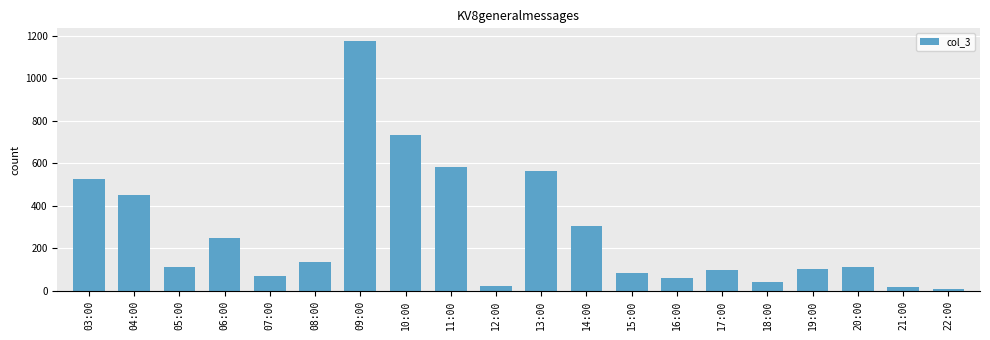

Are the bars grouped side by side (vs. stacked)?

No